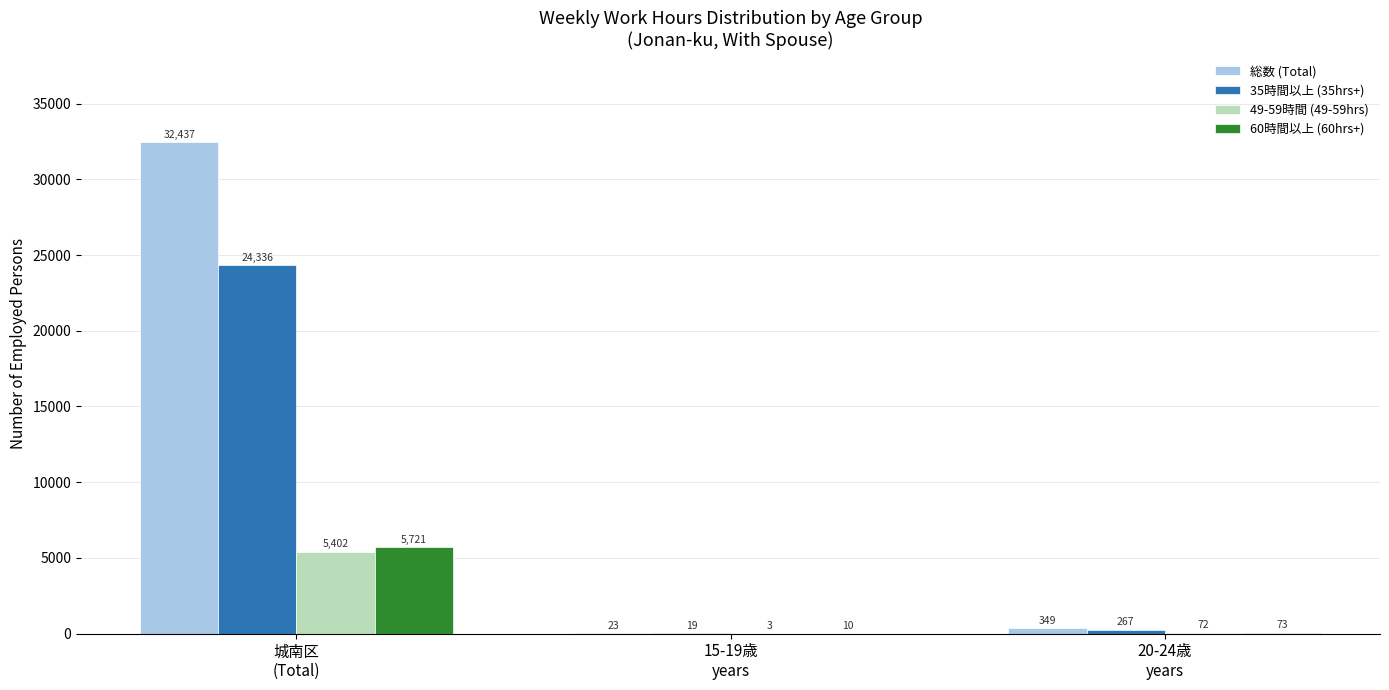

What is the spread (max minus min) of values at 城南区
(Total)?

27035